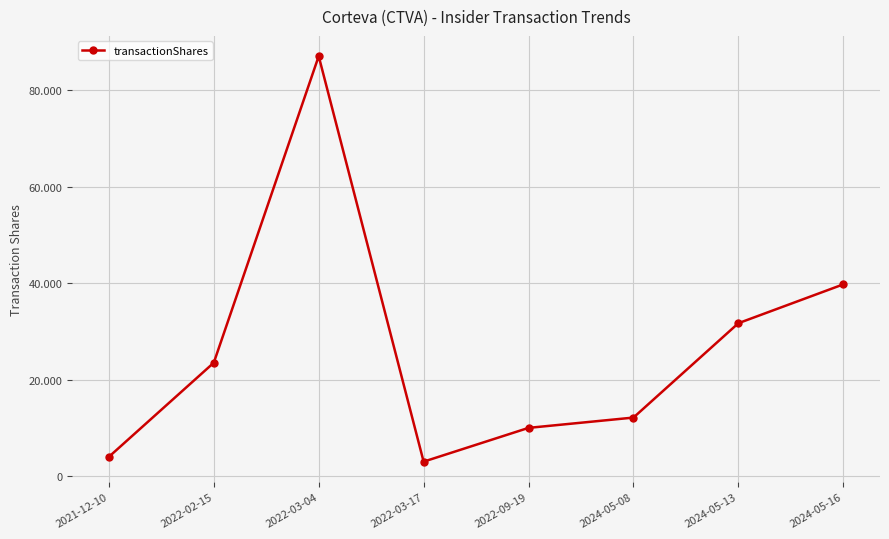

The value at 2022-03-04 is 87022. True or false?

True